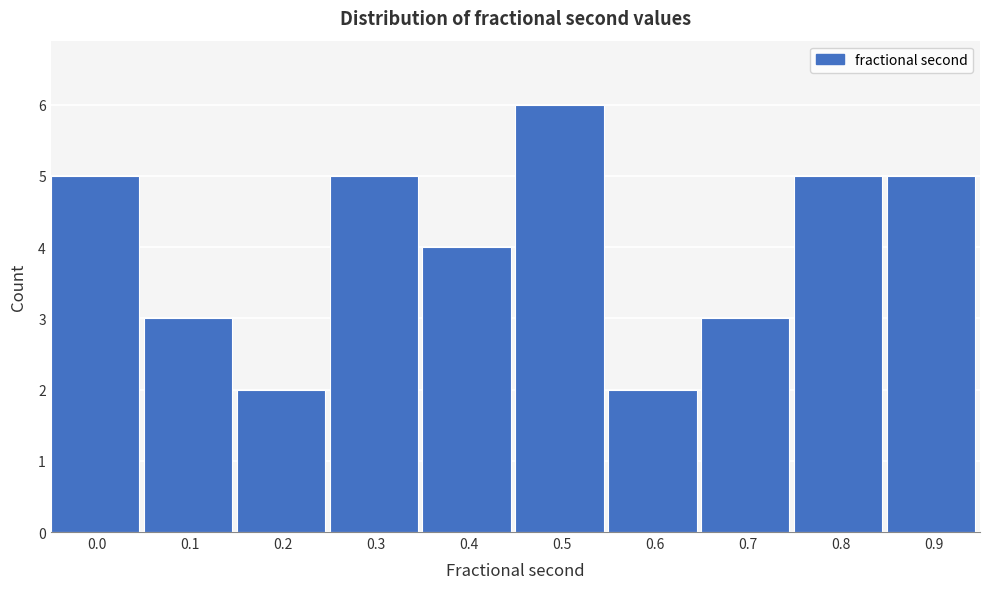

Reading right to left, transcribe all the data shown in this chart.

5	5	3	2	6	4	5	2	3	5